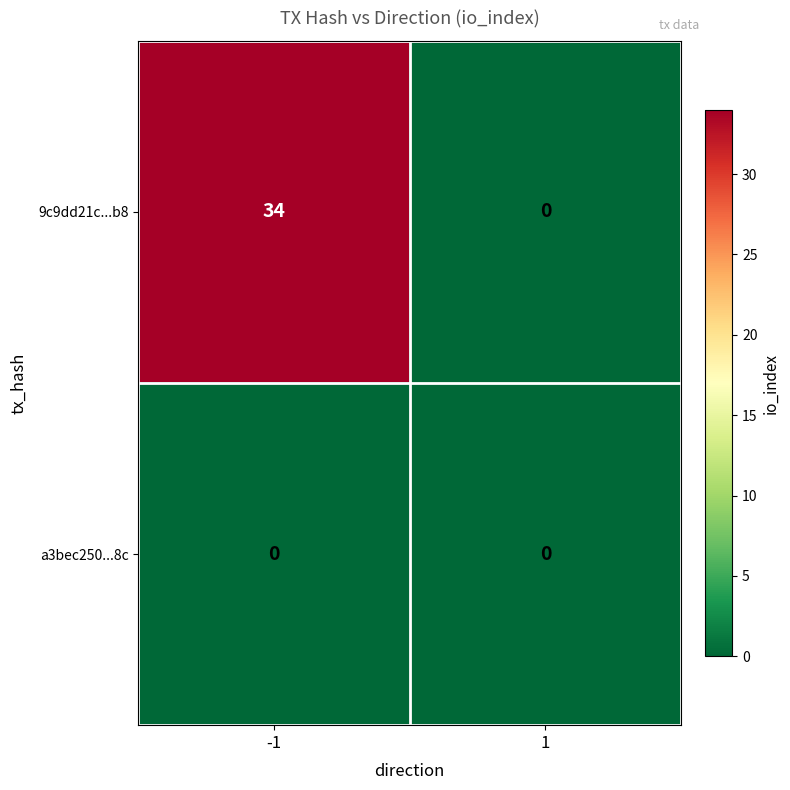

Rank the series by their maximum value, from lowest to highest.

a3bec250...8c, 9c9dd21c...b8